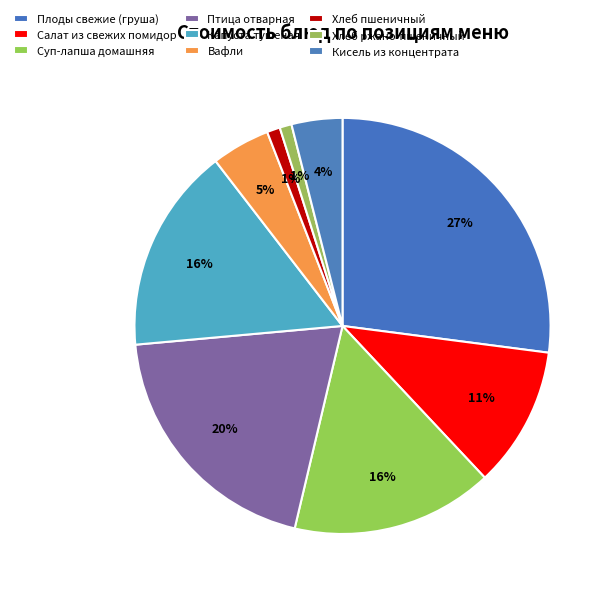

Combined, what portion of the pie is Кисель из концентрата and Суп-лапша домашняя?

19.6%